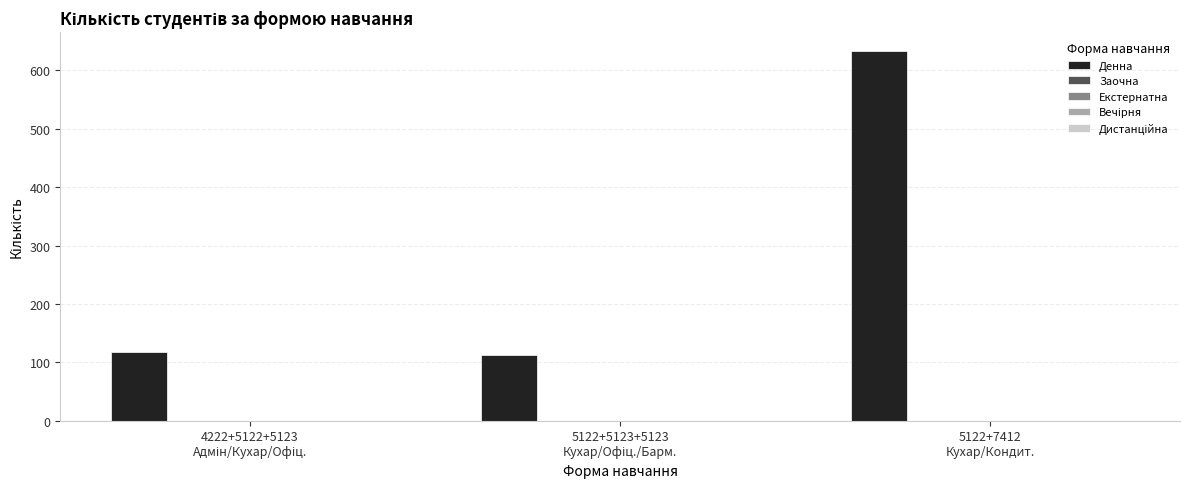

What is the maximum value shown in the chart?

634